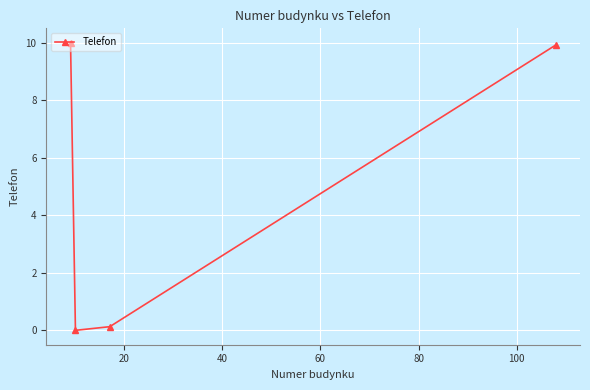

How many interior local valleys (lower than both neighbors) does the data have?

1